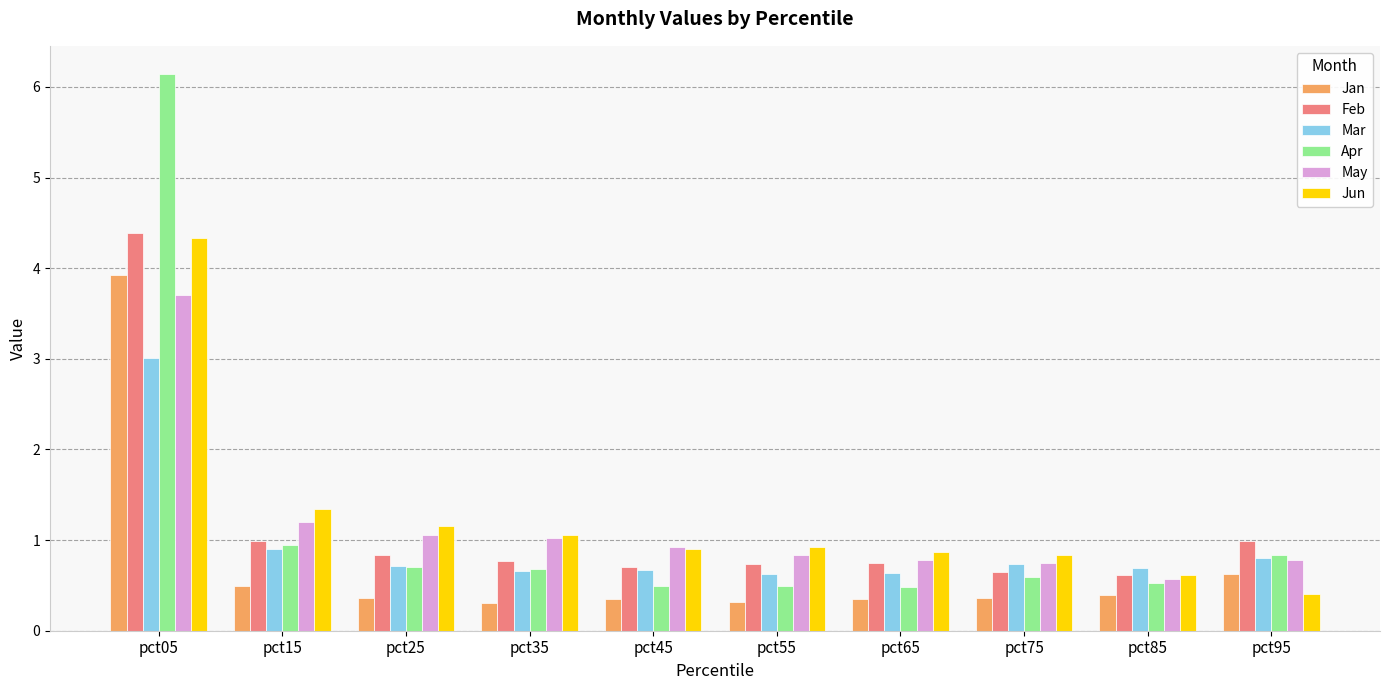

The Feb series shows 0.4 at pct45. True or false?

False